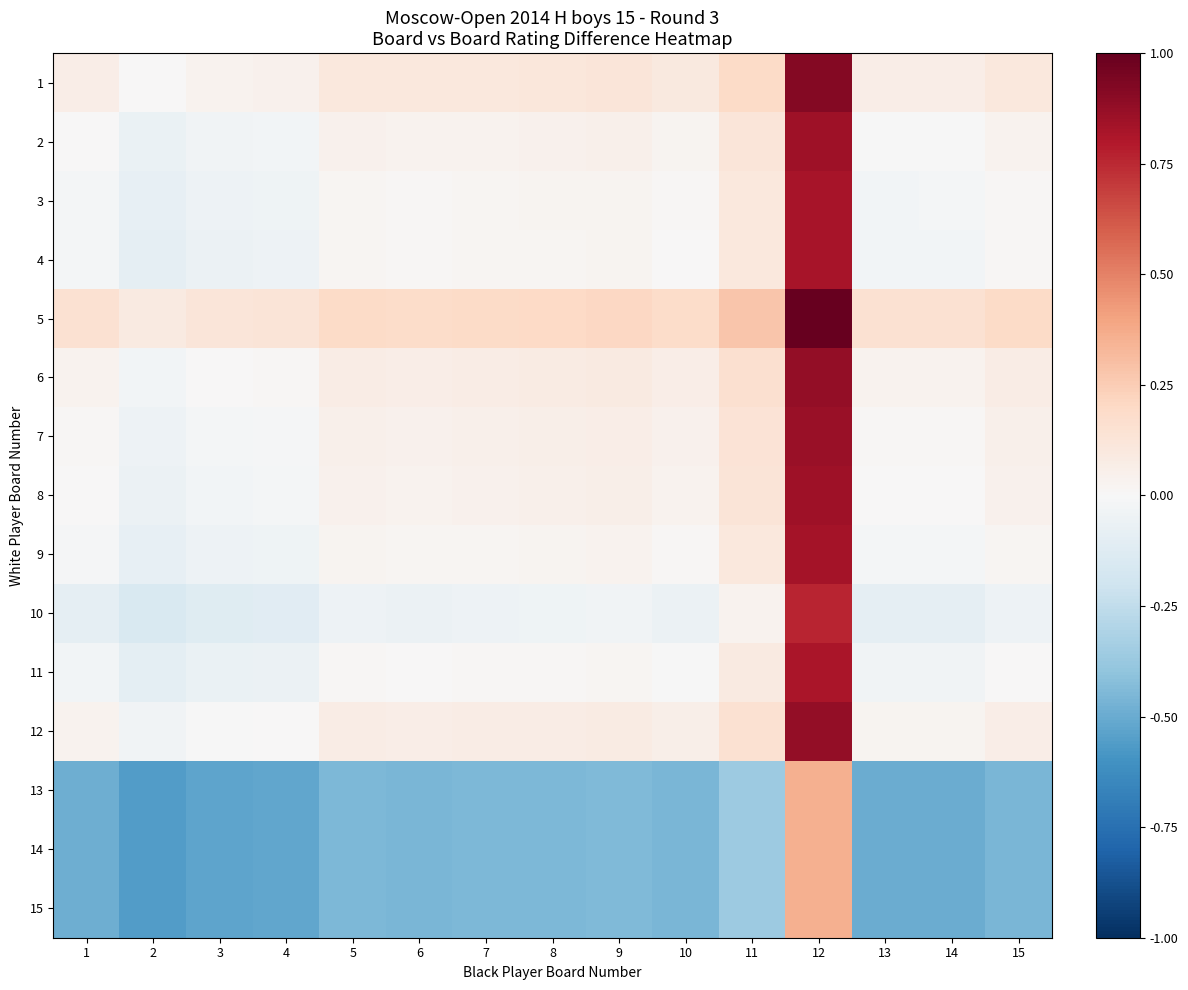

What is the maximum value shown in the chart?

1.0